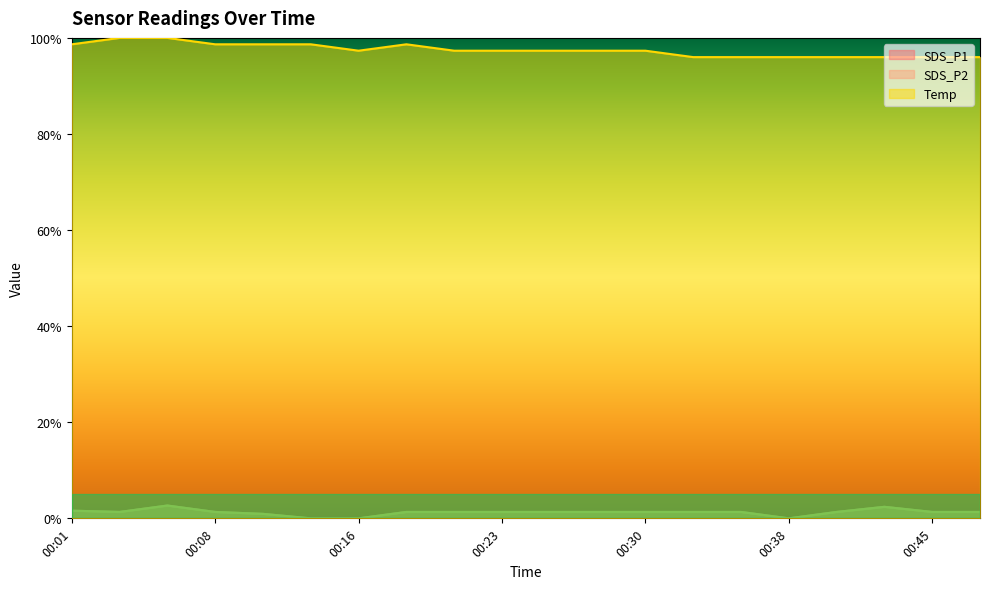

How many lines are shown in the chart?

3